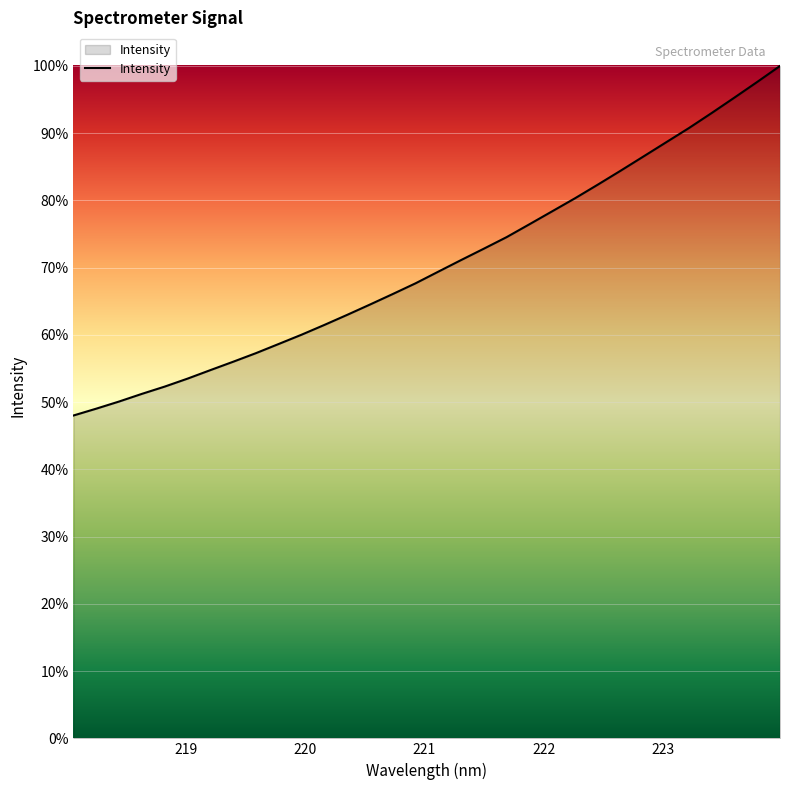

What is the maximum value shown in the chart?

100.0